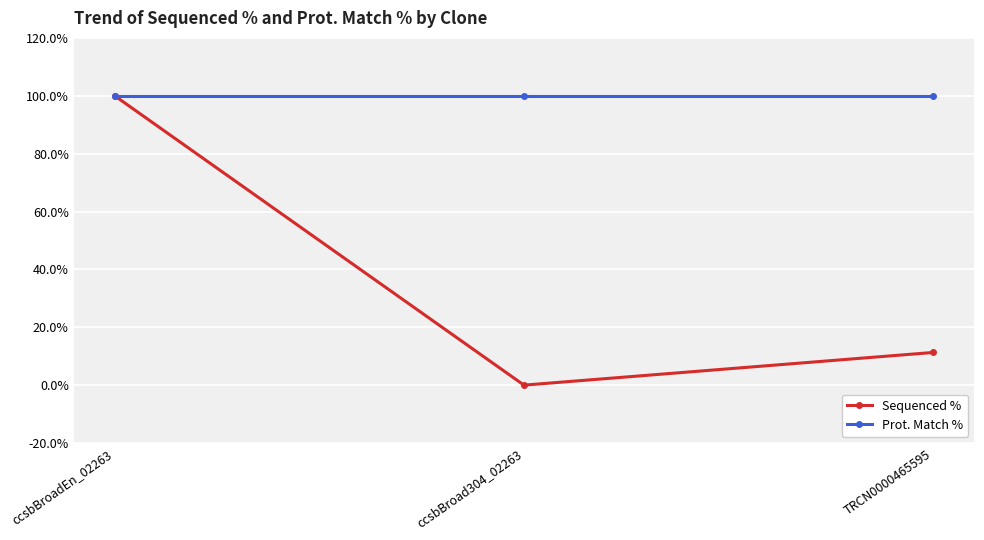

At which label does Sequenced % reach its minimum?

ccsbBroad304_02263